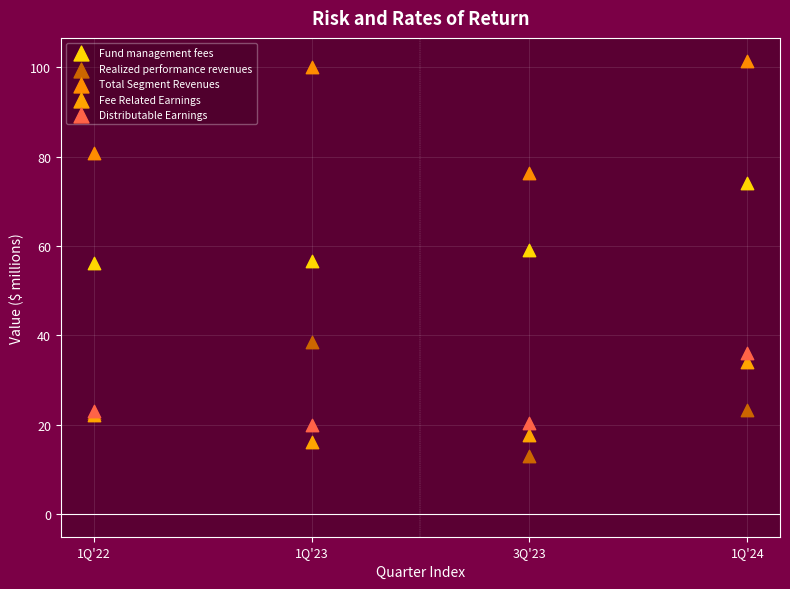

Which series contains the highest Y value?

Total Segment Revenues